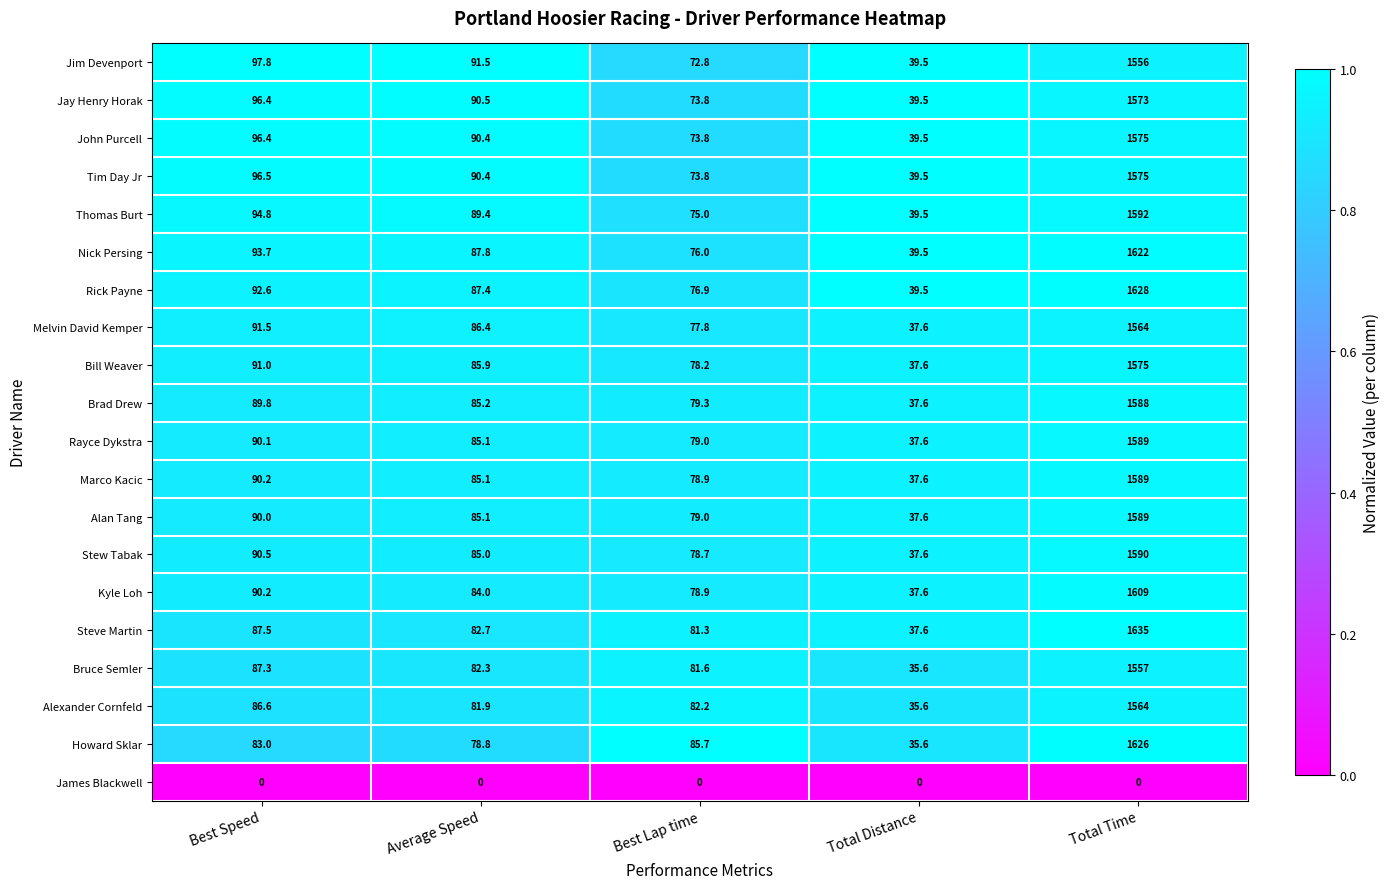

Which series has the widest spread of values?

Steve Martin